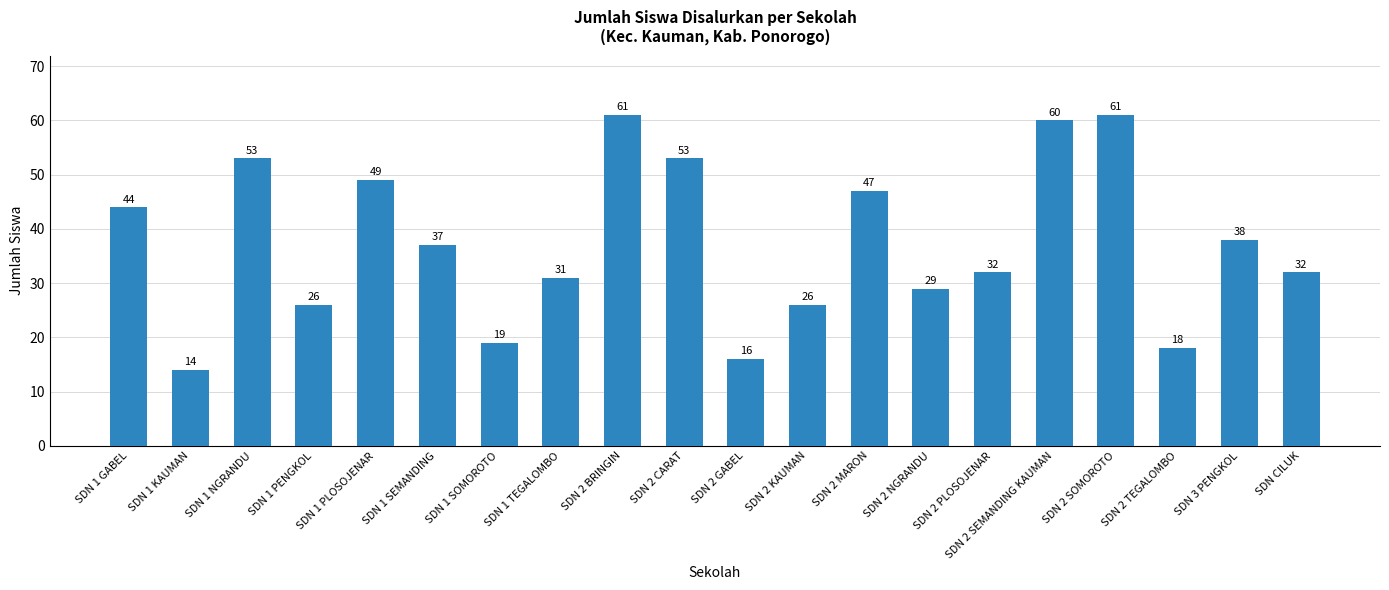

What is the greatest value displayed?

61